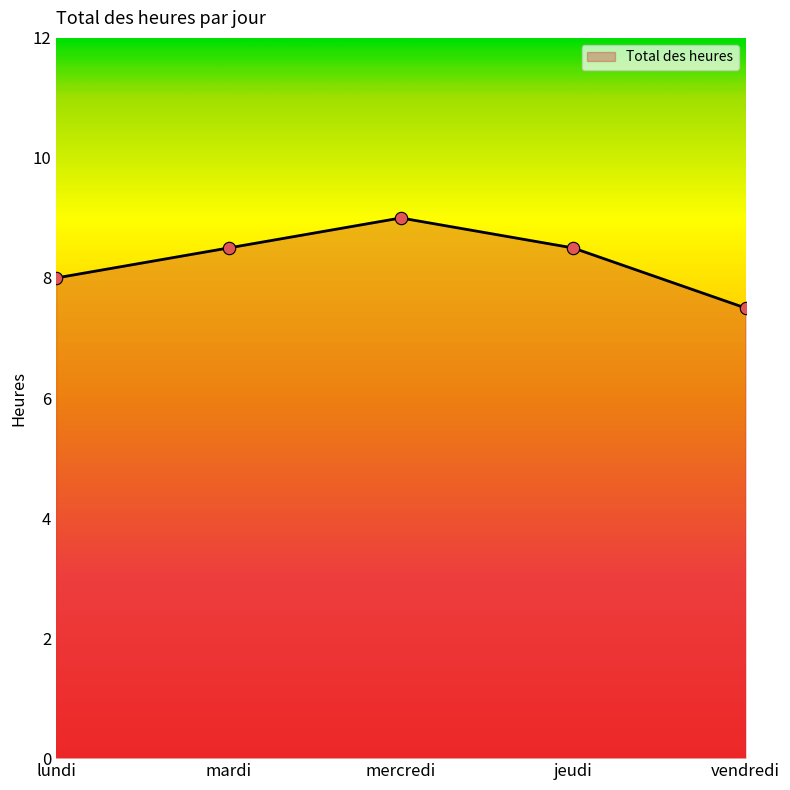

Approximately how many times larger is the value at lundi compared to mercredi?

0.9